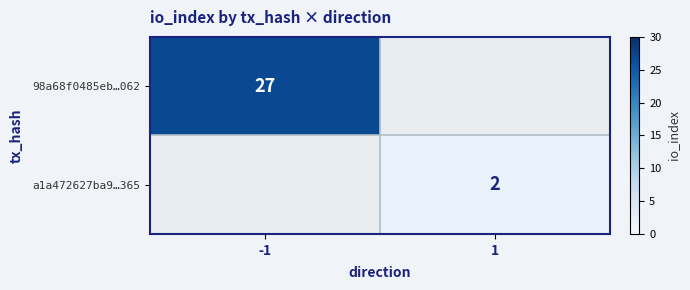

Is it true that a1a472627ba9…365 equals 3 at 1?

False